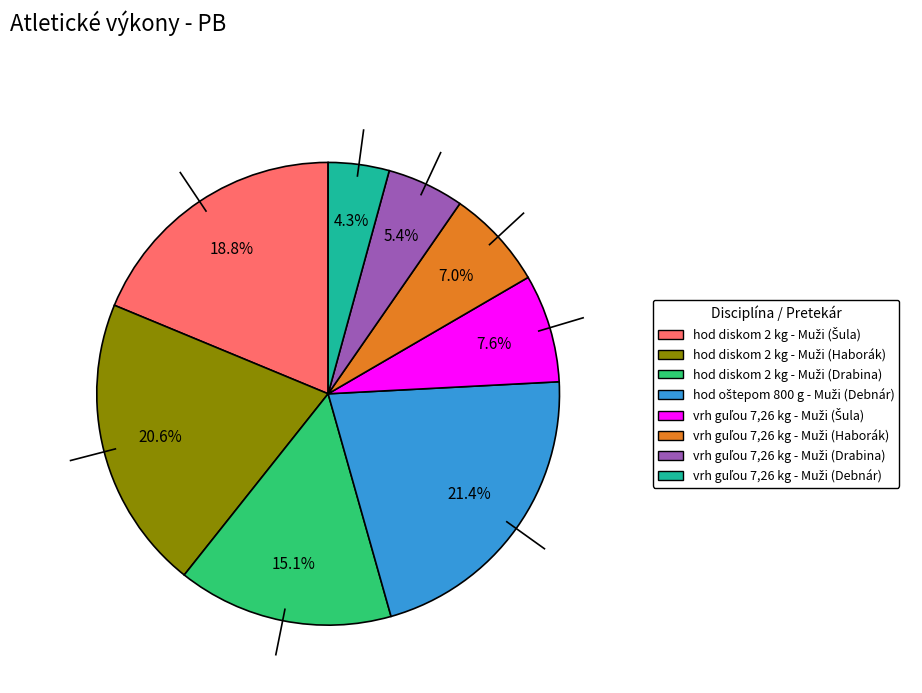

Does any single category account for the majority?

No